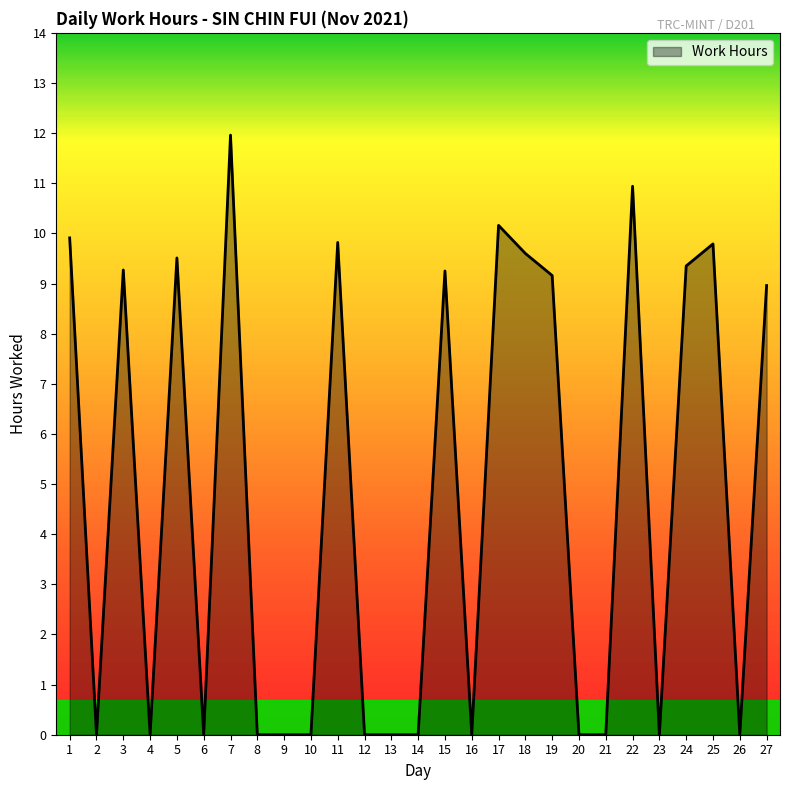

What is the average value?

4.7